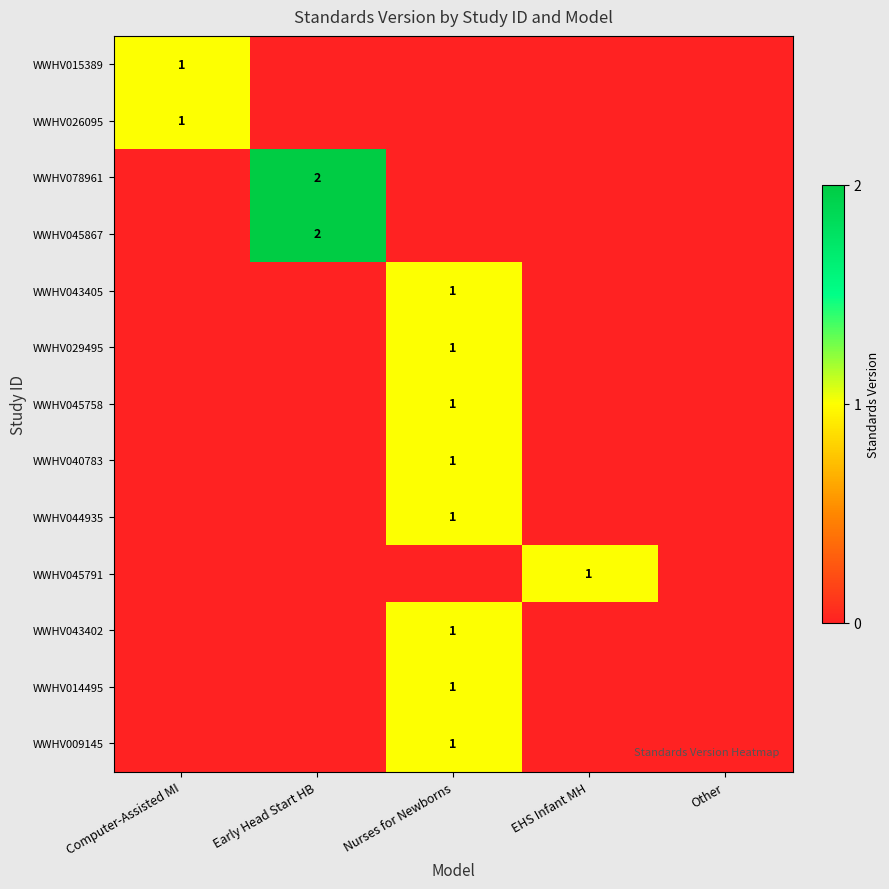

The value of WWHV078961 at Early Head Start HB is 3. True or false?

False